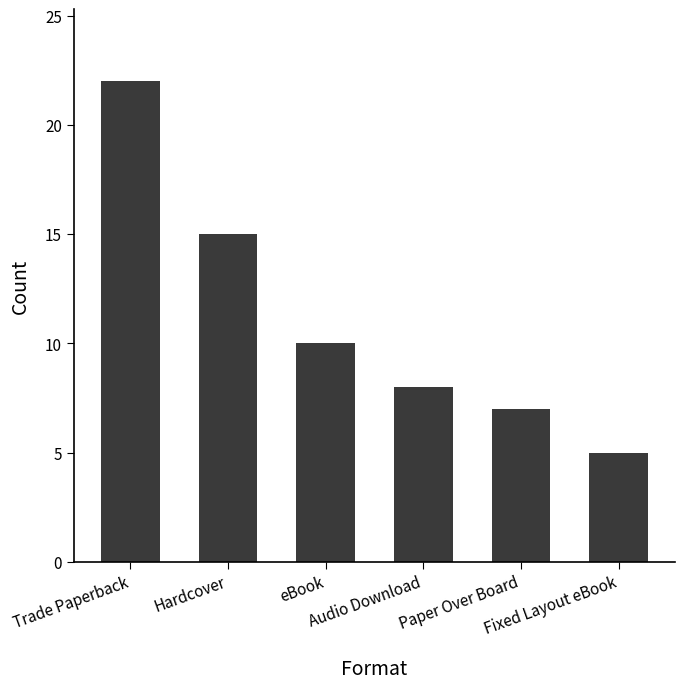

List the labels in order of value, smallest first.

Fixed Layout eBook, Paper Over Board, Audio Download, eBook, Hardcover, Trade Paperback